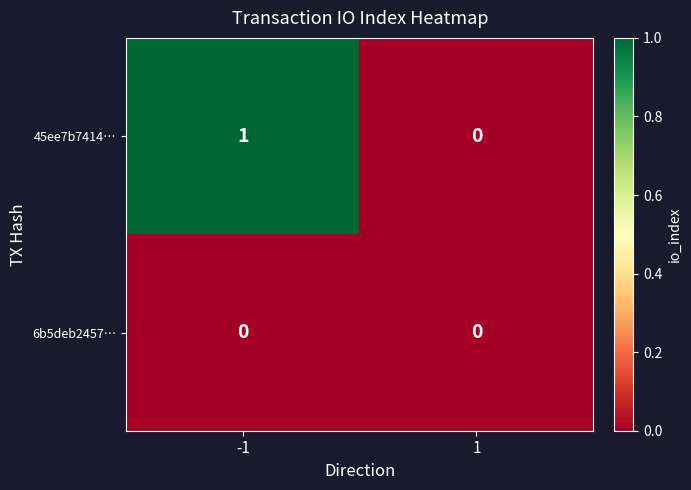

Reading left to right, extract all data points from this chart.

45ee7b7414…: 1	0
6b5deb2457…: 0	0